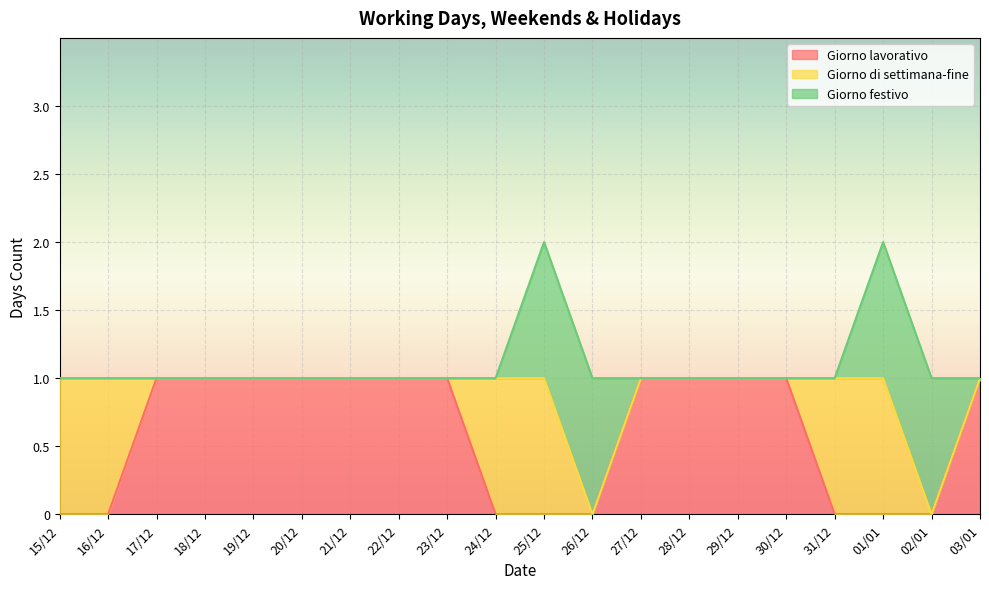

Is the value of Giorno di settimana-fine at 19/12 greater than the value of Giorno lavorativo at 28/12?

No